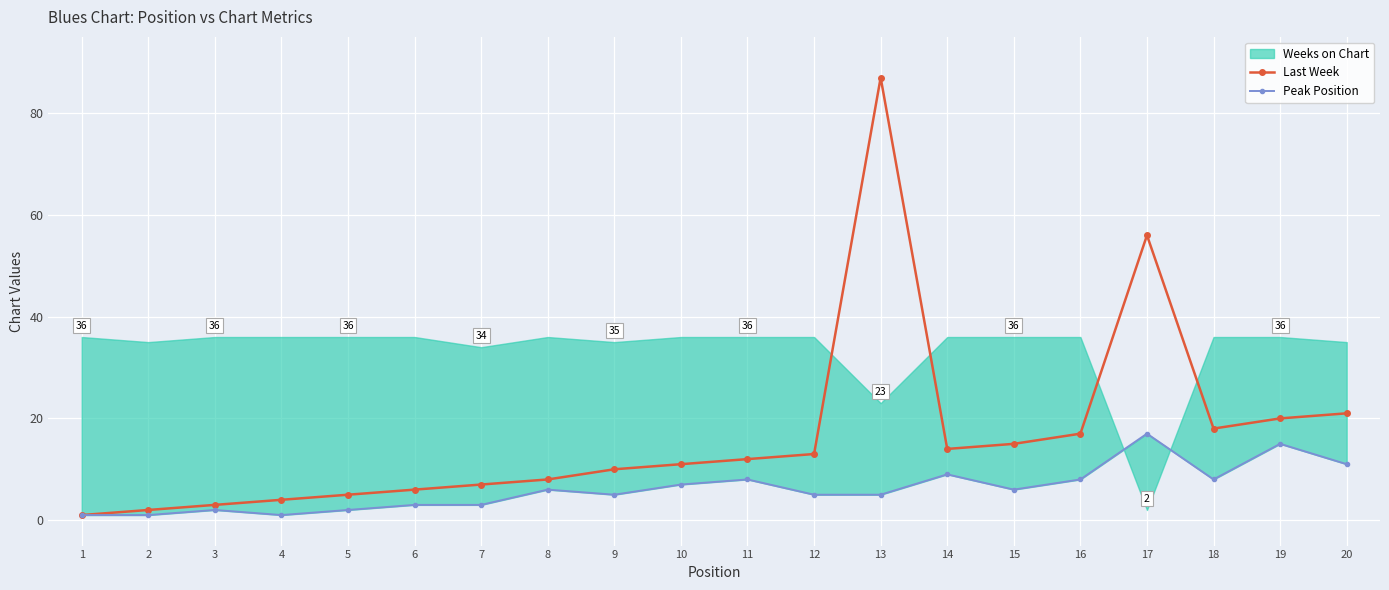

Which category has the lowest value in the Last Week series?

1